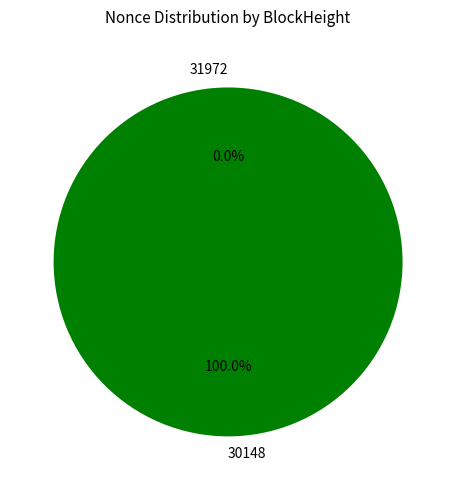

What is the largest slice in the pie chart?

30148